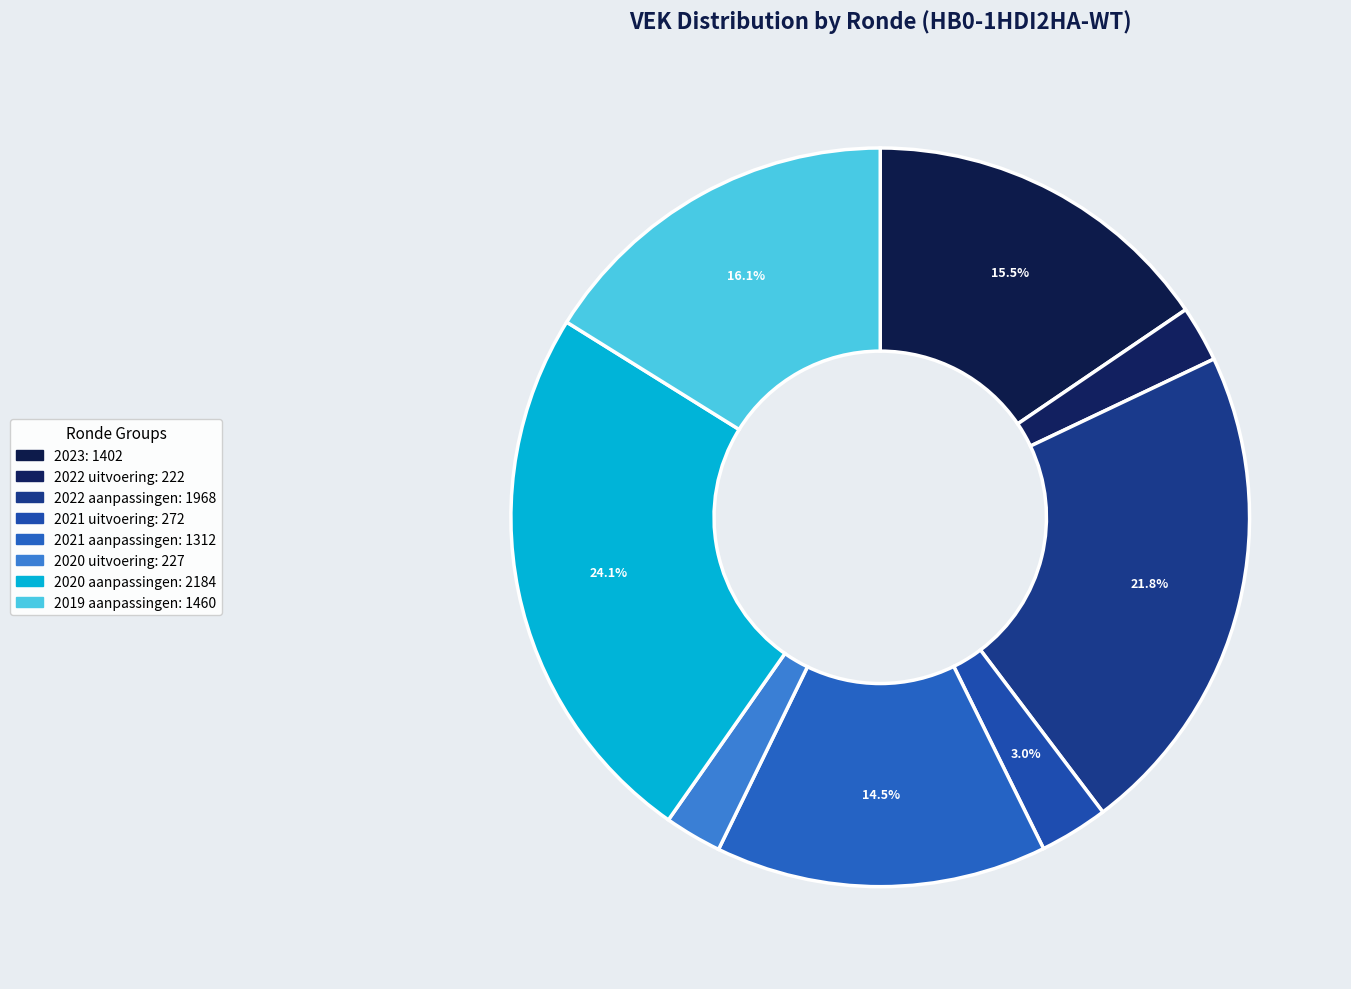

Count the number of slices in the pie.

8